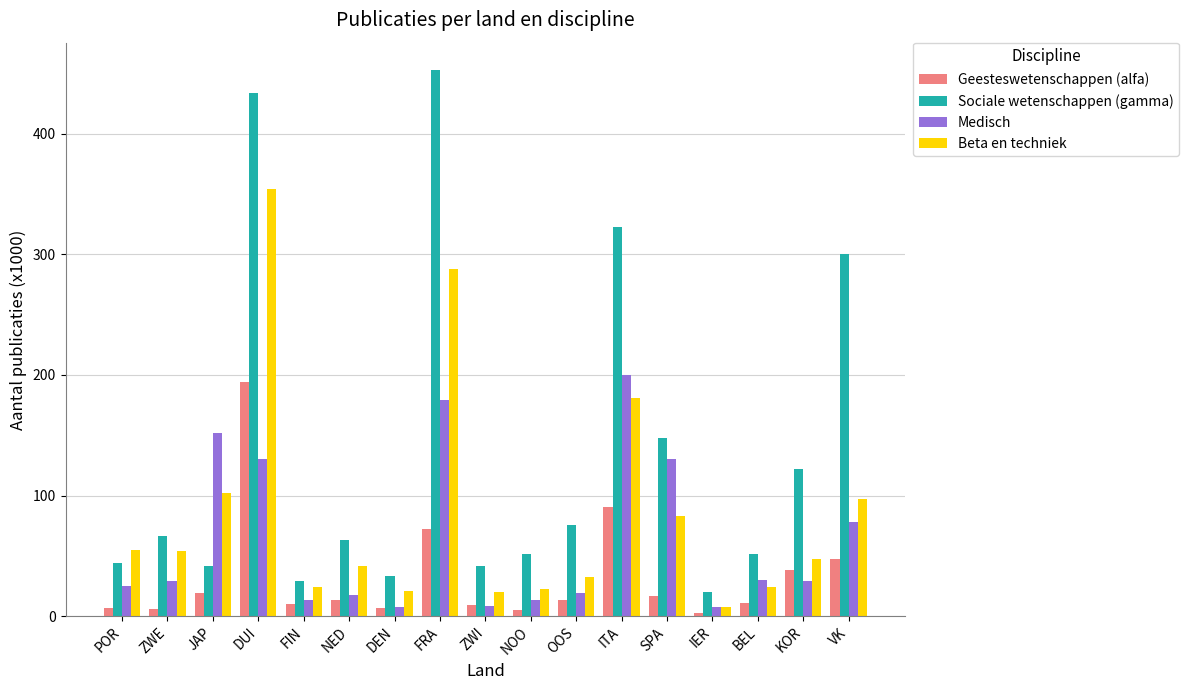

What is the highest value of the Geesteswetenschappen (alfa) series?

194.0